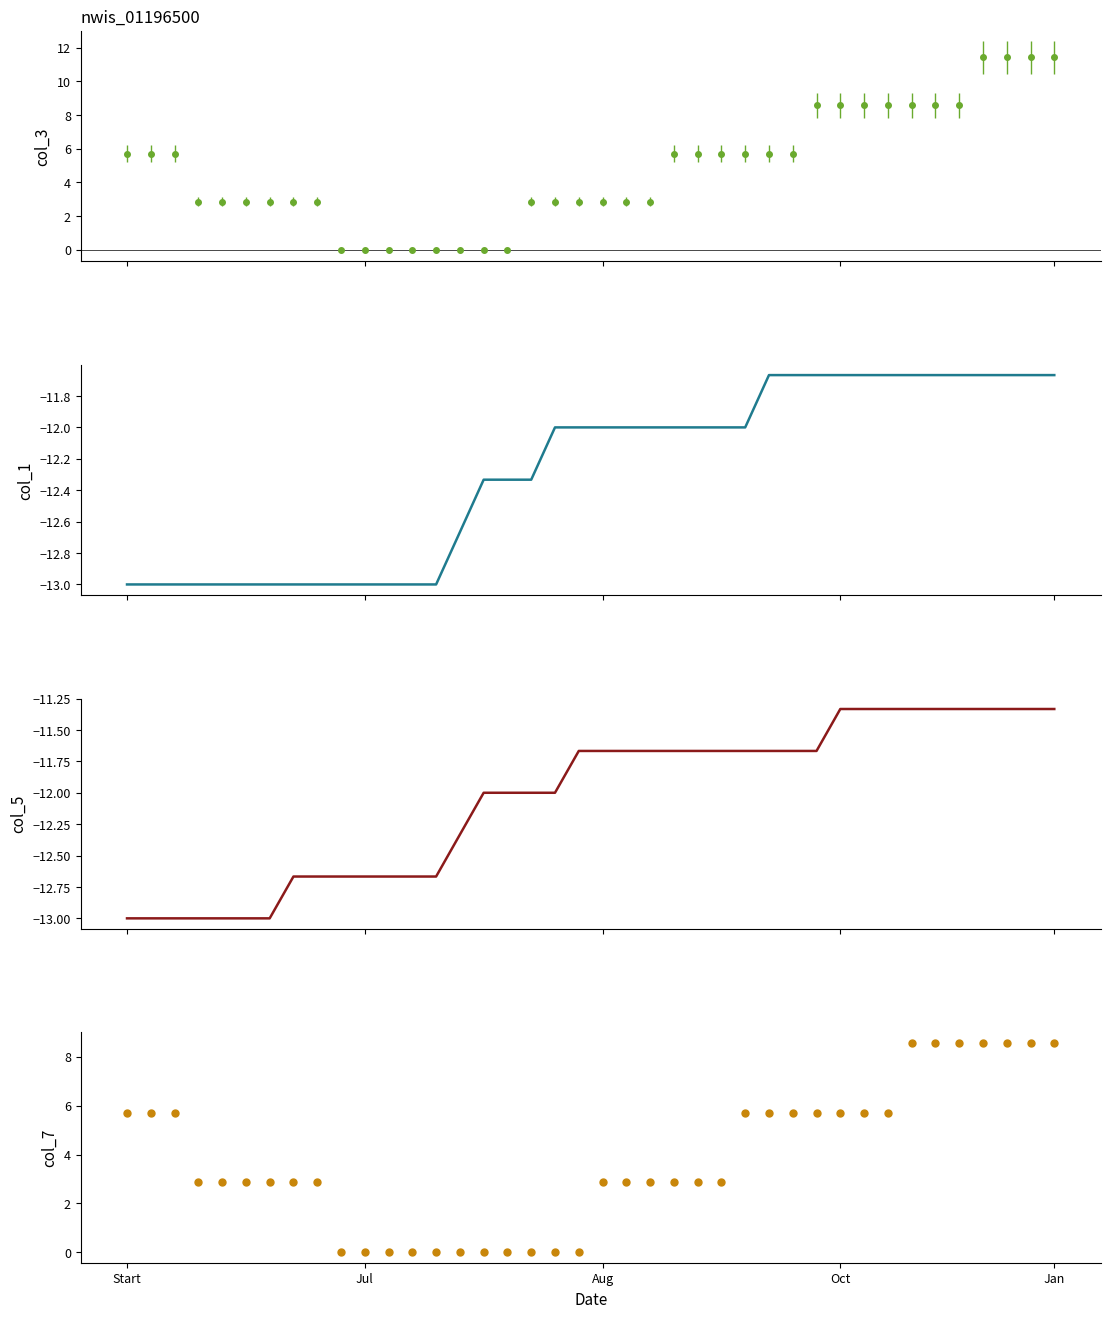

Which series contains the highest Y value?

col_7